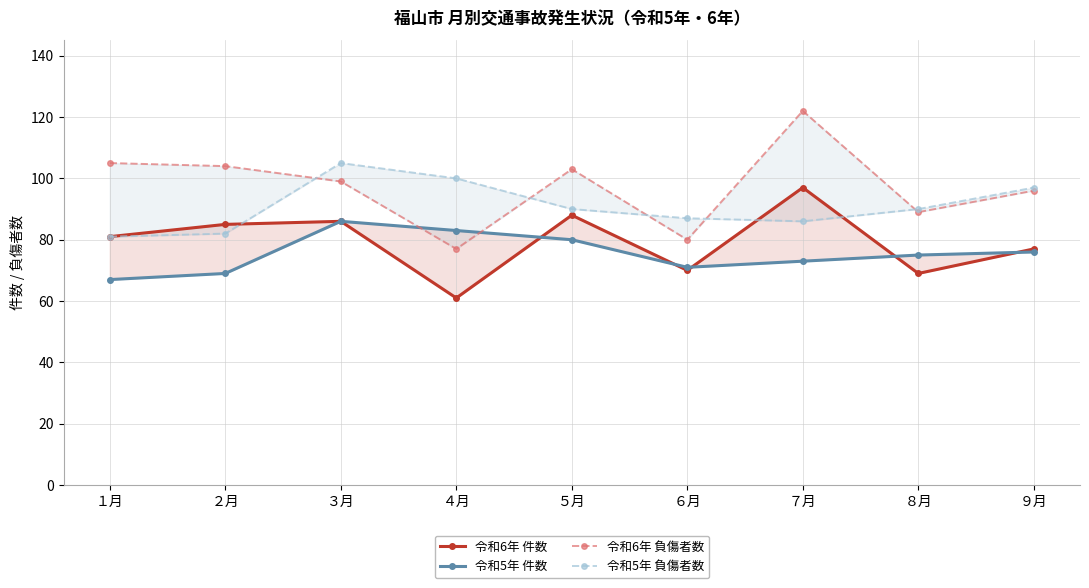

Which series changed the most between ８月 and ９月?

令和6年 件数